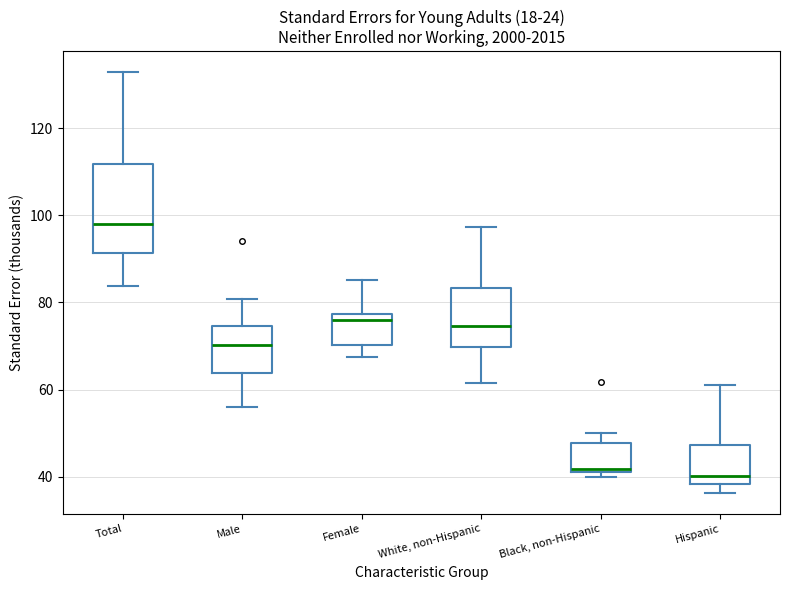

Comparing the boxes themselves (not the whiskers), which one is the tallest?

Total